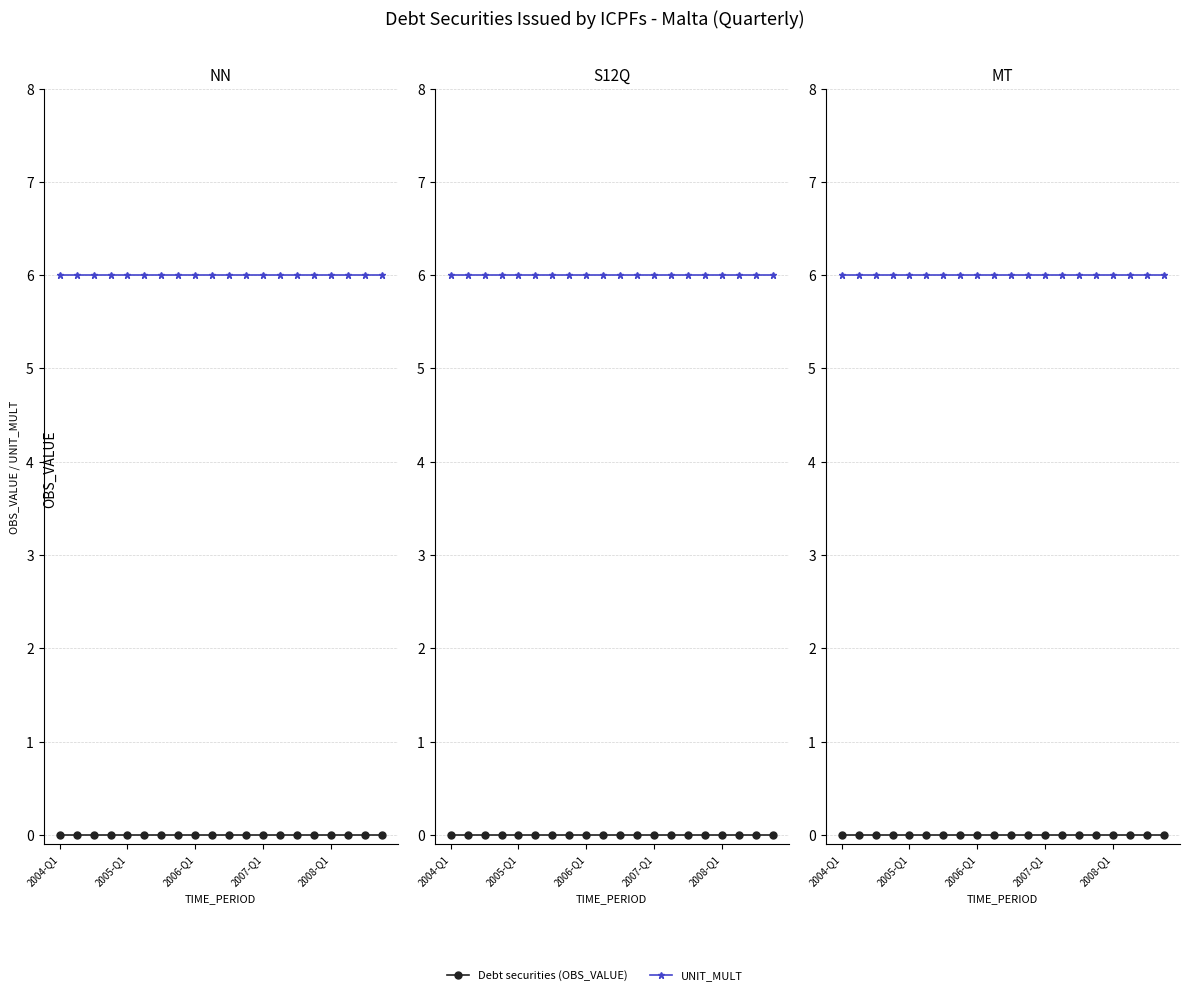

What is the value of the UNIT_MULT point at the 15th from the left?

6